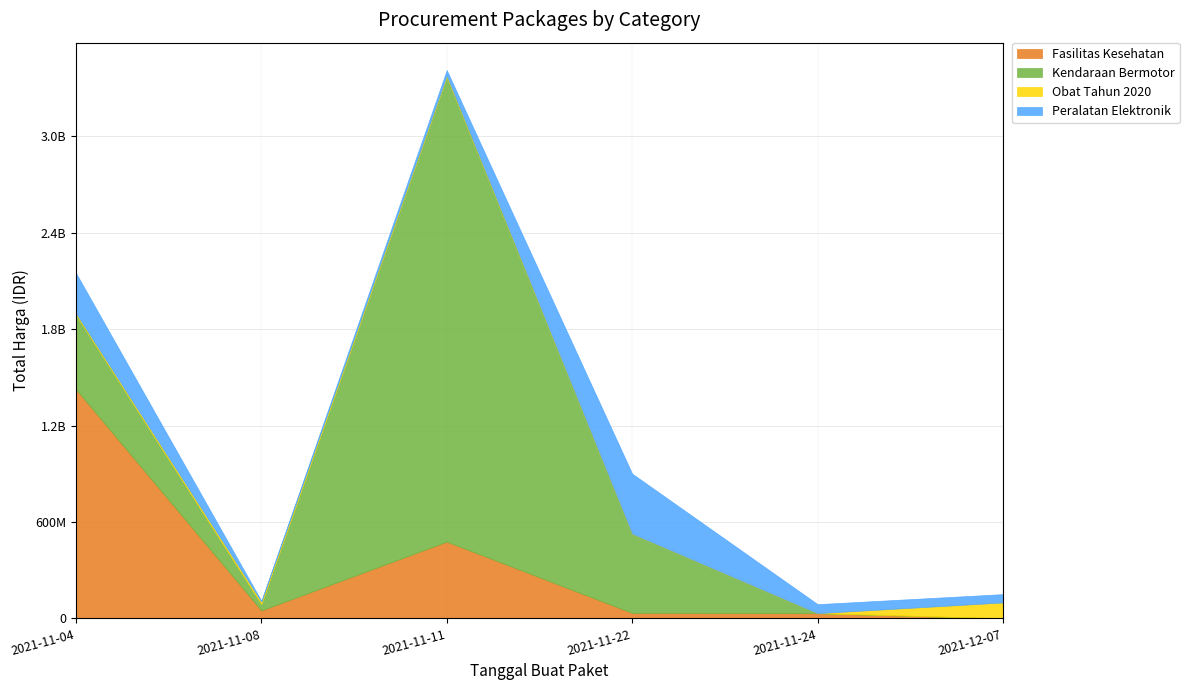

At which category does the chart reach its peak across all series?

2021-11-11